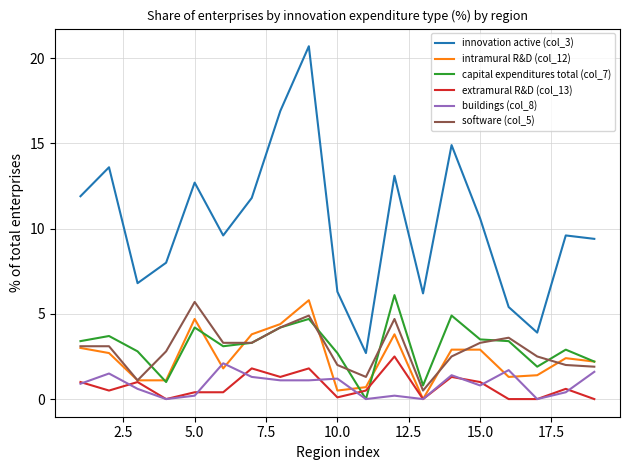

Which series has the largest range (max minus min)?

innovation active (col_3)